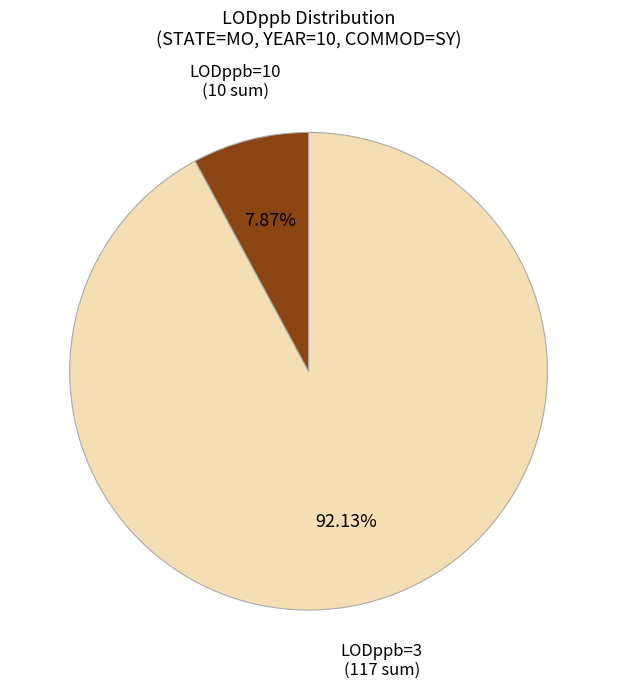

Does any single category account for the majority?

Yes